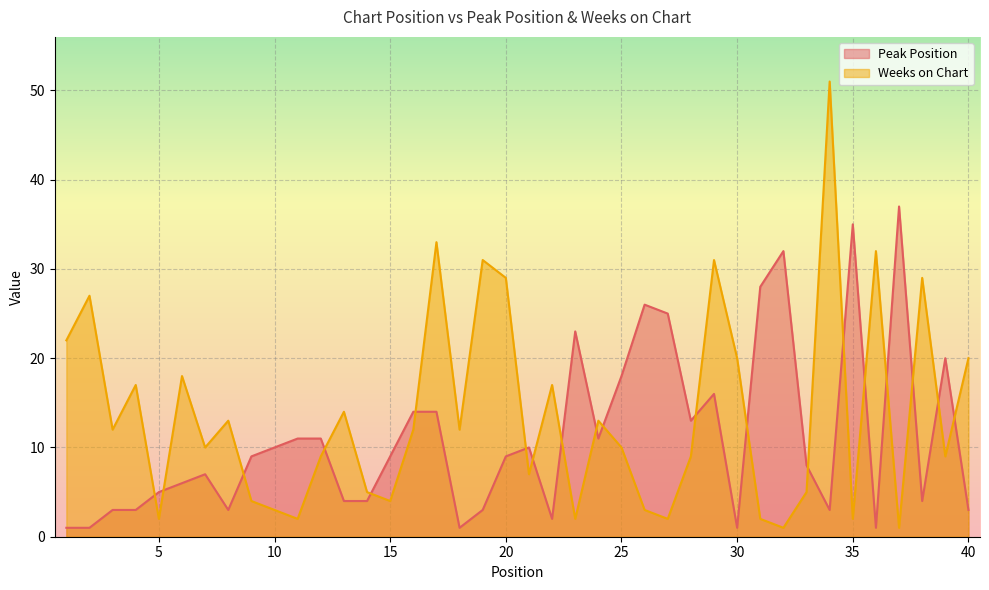

What is the difference between the maximum and minimum values in the Weeks on Chart series?

50